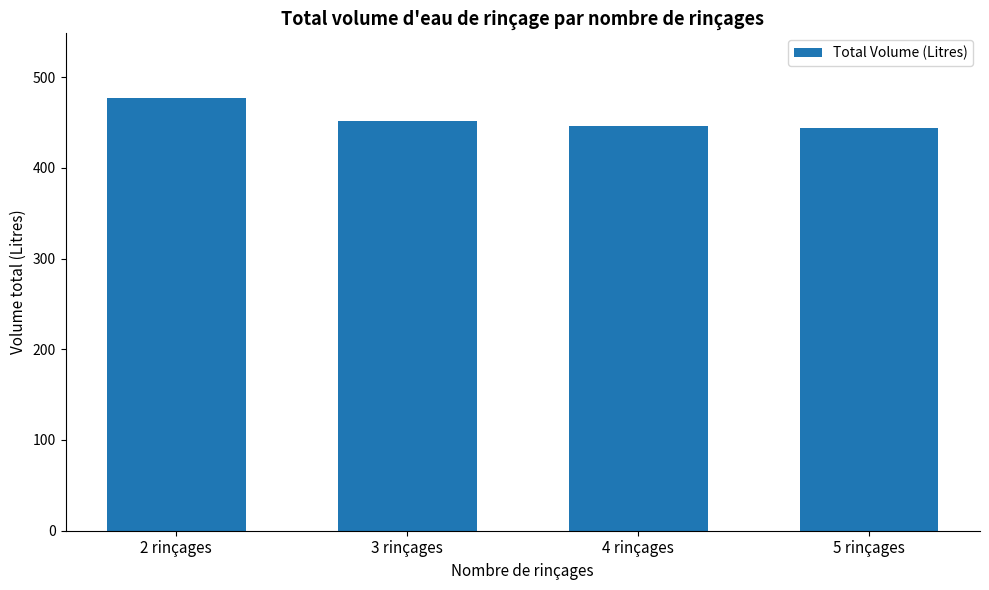

True or false: the data shows 724.5 at 2 rinçages.

False